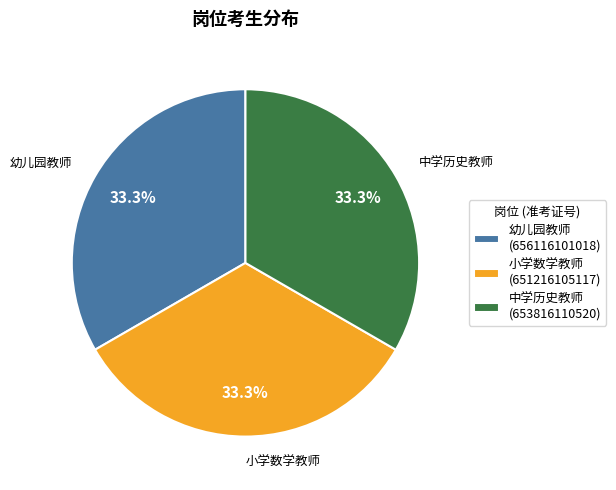

What is the ratio of the value at 幼儿园教师 (656116101018) to the value at 小学数学教师 (651216105117)?

1.0